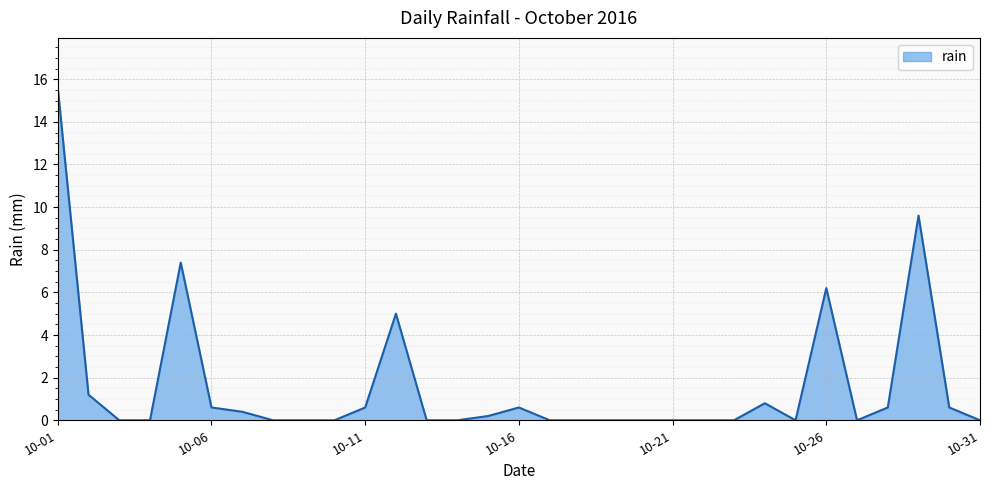

What is the maximum value shown in the chart?

15.6